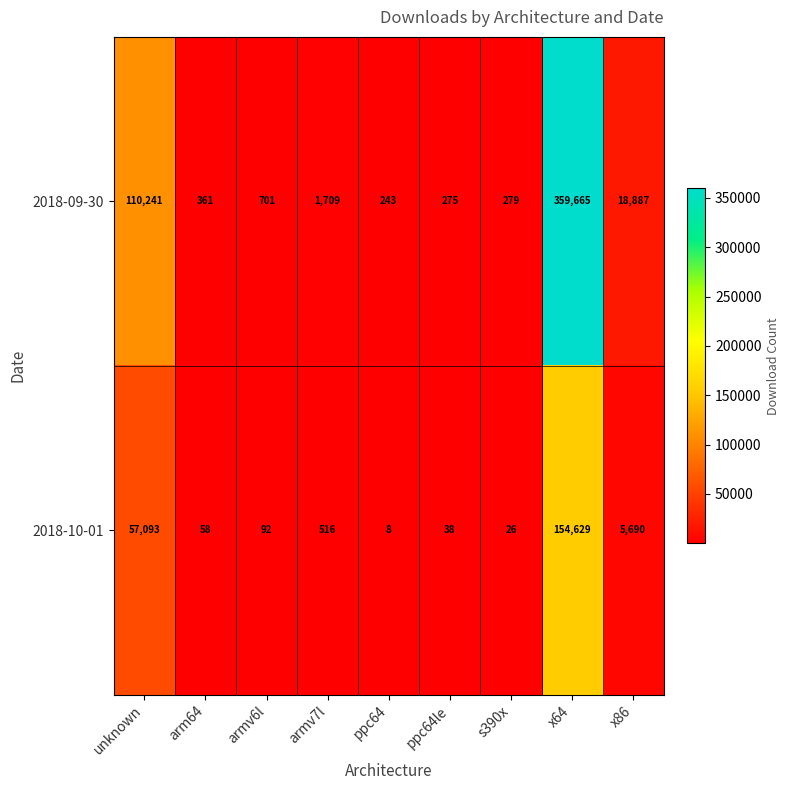

At ppc64le, list the series in order from largest to smallest.

2018-09-30, 2018-10-01